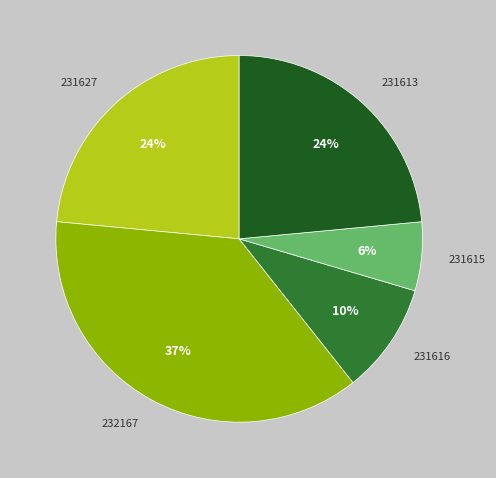

Is 231616 the majority of the pie?

No